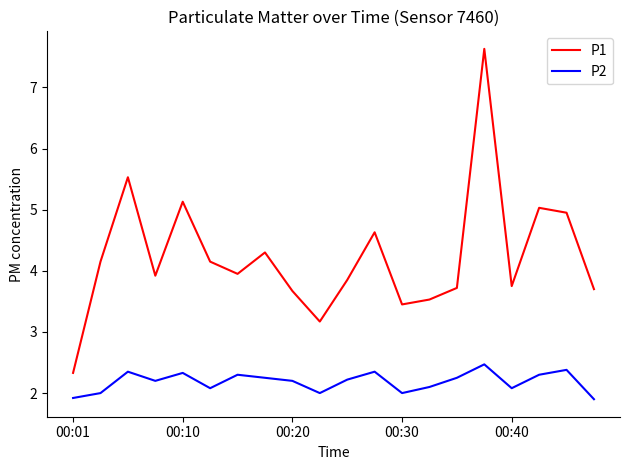

What is the difference between the maximum and minimum values in the P2 series?

0.6